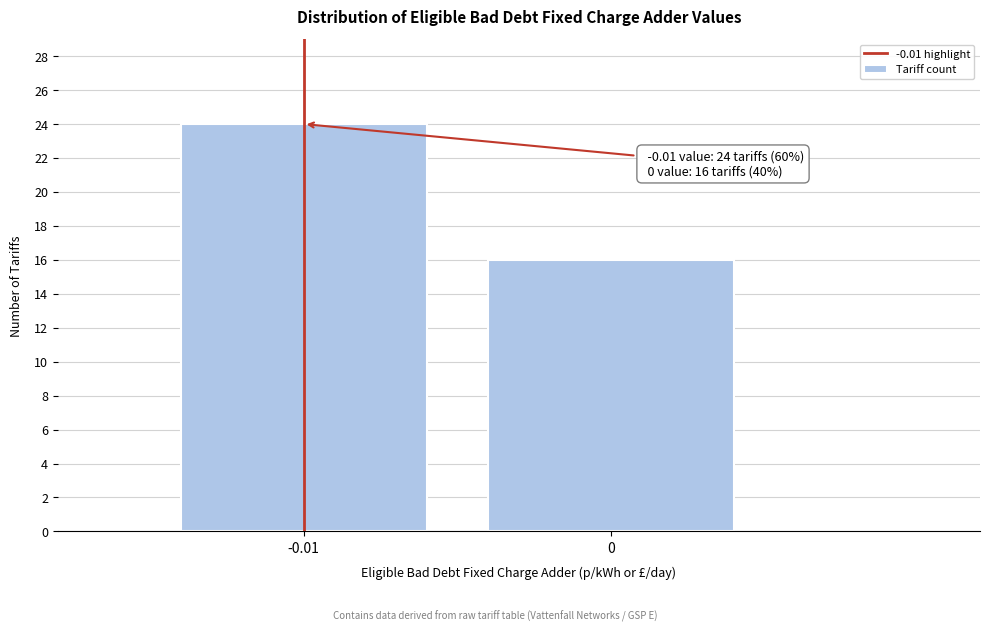

Reading left to right, what are all the values shown in this chart?

24	16